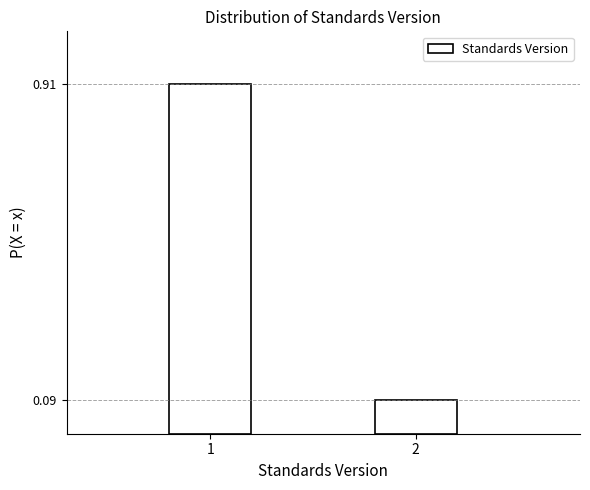

The chart shows a value of 0.0 at 2. True or false?

False